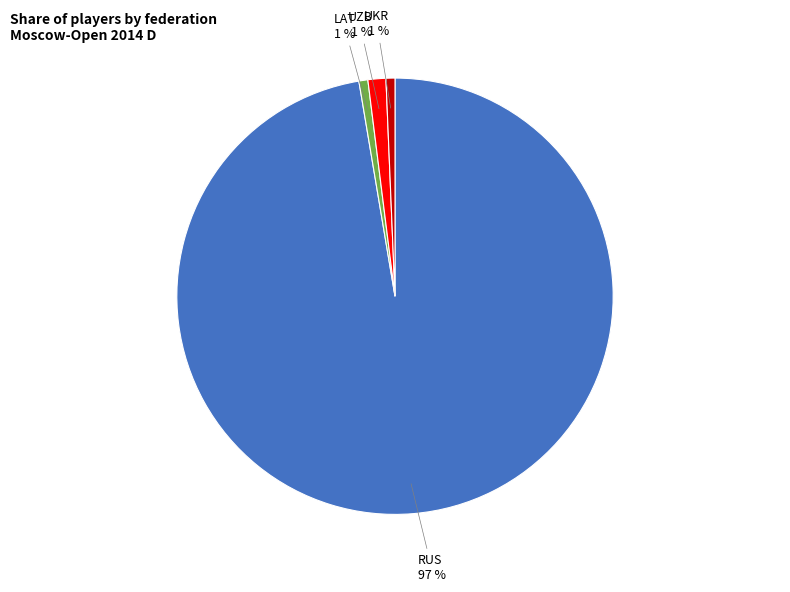

To the nearest percent, what is the average slice percentage?

25%